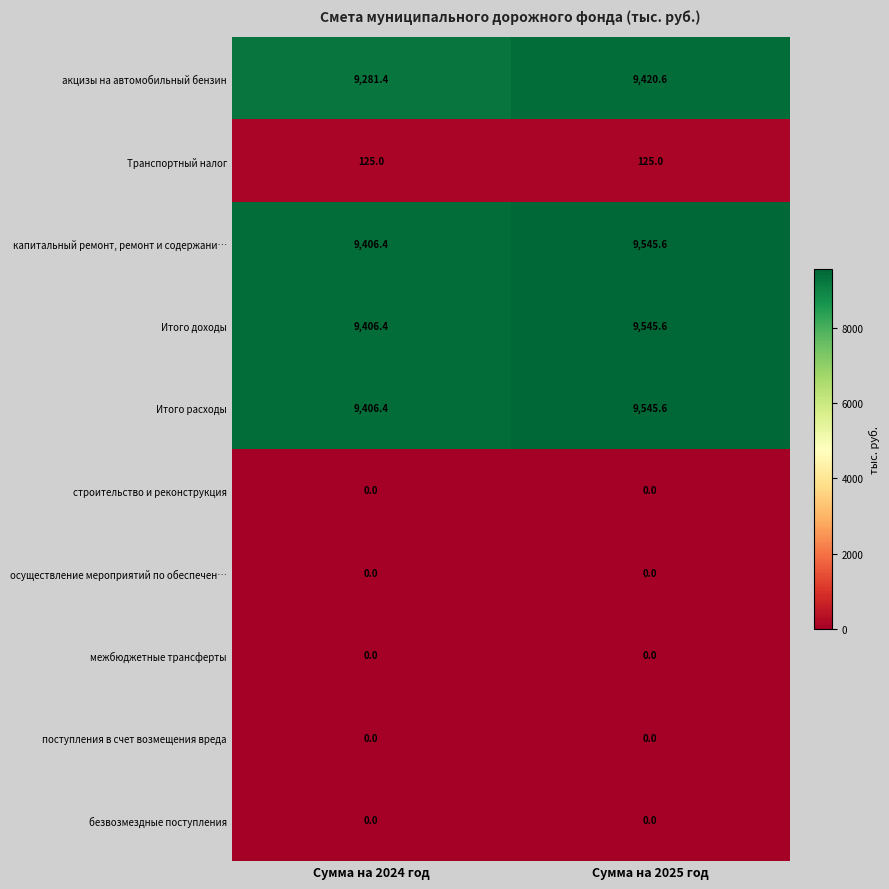

Reading left to right, extract all data points from this chart.

акцизы на автомобильный бензин: Сумма на 2024 год=9281.4	Сумма на 2025 год=9420.6
Транспортный налог: Сумма на 2024 год=125.0	Сумма на 2025 год=125.0
капитальный ремонт, ремонт и содержани…: Сумма на 2024 год=9406.4	Сумма на 2025 год=9545.6
Итого доходы: Сумма на 2024 год=9406.4	Сумма на 2025 год=9545.6
Итого расходы: Сумма на 2024 год=9406.4	Сумма на 2025 год=9545.6
строительство и реконструкция: Сумма на 2024 год=0.0	Сумма на 2025 год=0.0
осуществление мероприятий по обеспечен…: Сумма на 2024 год=0.0	Сумма на 2025 год=0.0
межбюджетные трансферты: Сумма на 2024 год=0.0	Сумма на 2025 год=0.0
поступления в счет возмещения вреда: Сумма на 2024 год=0.0	Сумма на 2025 год=0.0
безвозмездные поступления: Сумма на 2024 год=0.0	Сумма на 2025 год=0.0